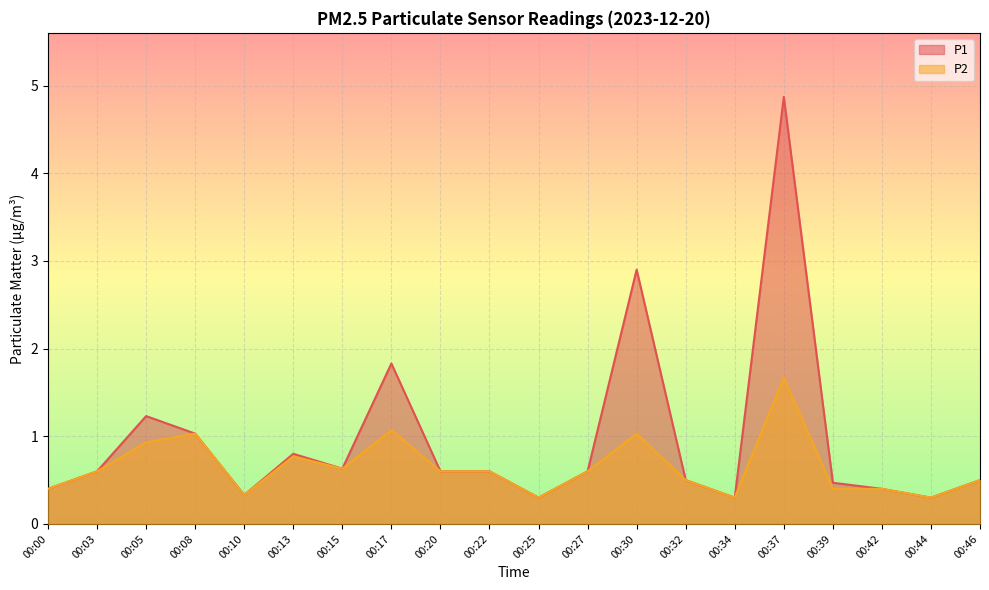

Rank the series by their average value, from highest to lowest.

P1, P2